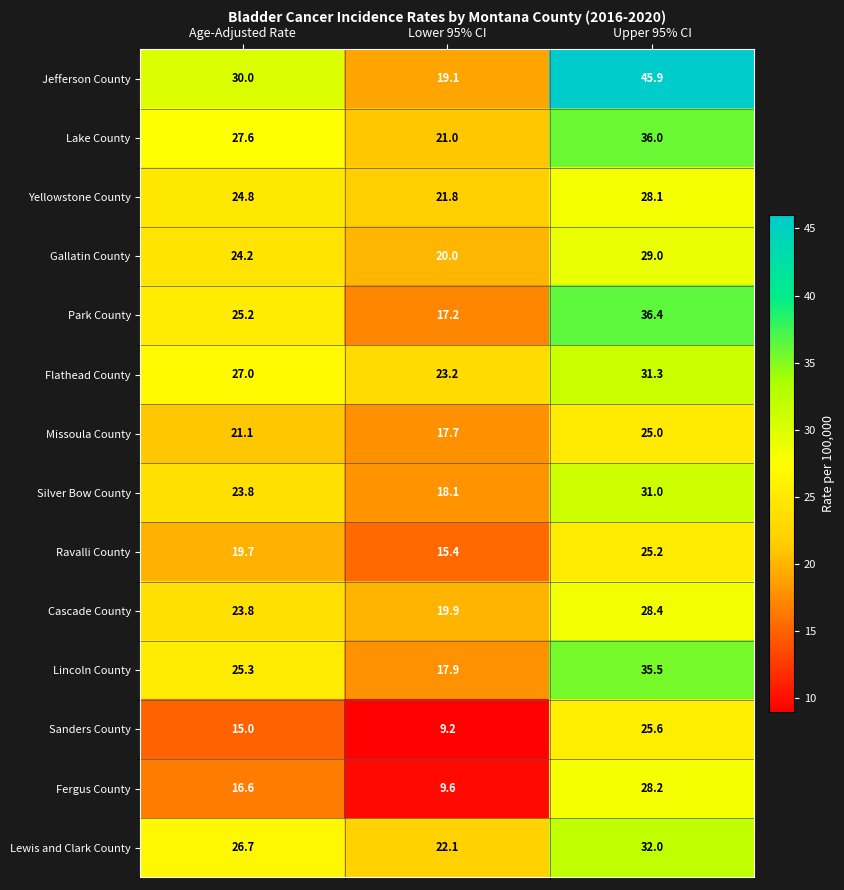

Is it true that Yellowstone County equals 24.8 at Age-Adjusted Rate?

True